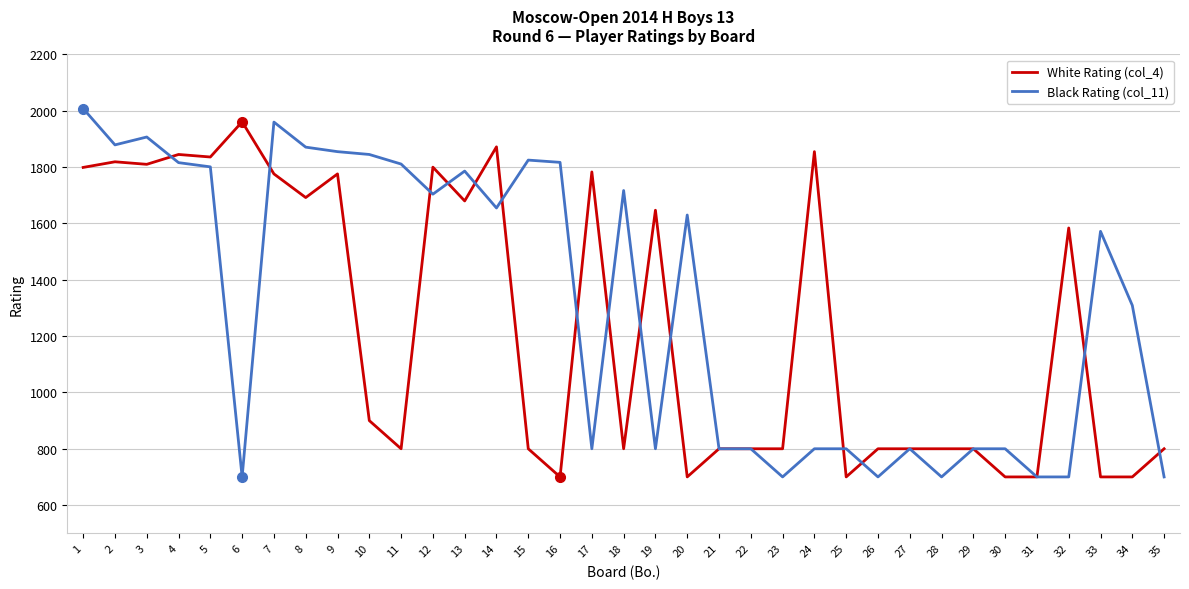

What is the sum of the White Rating (col_4) values at 16 and 33?

1400